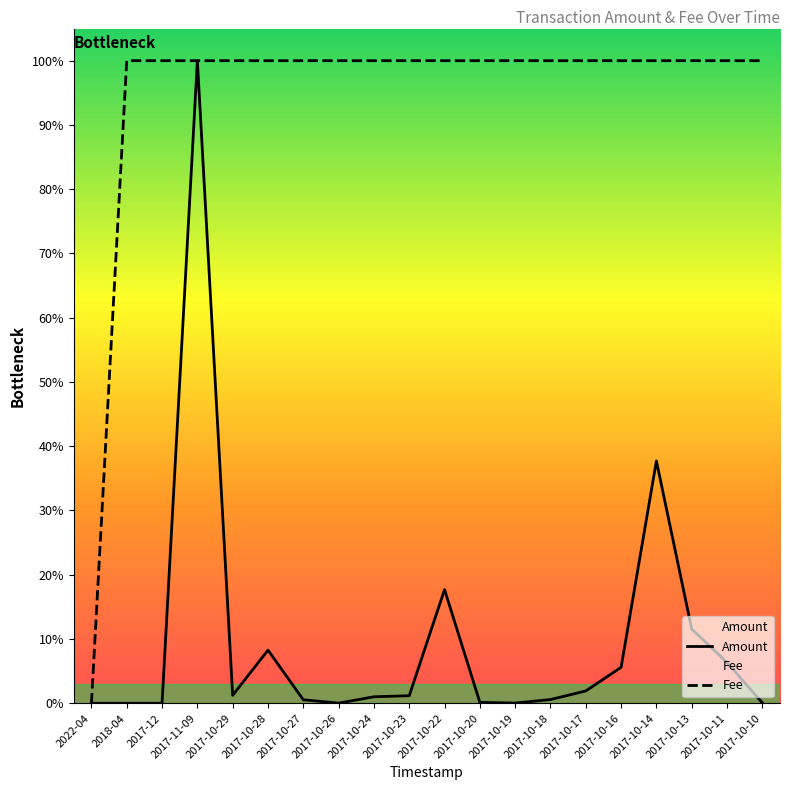

True or false: Fee has more than 2 points higher than both neighbors.

False